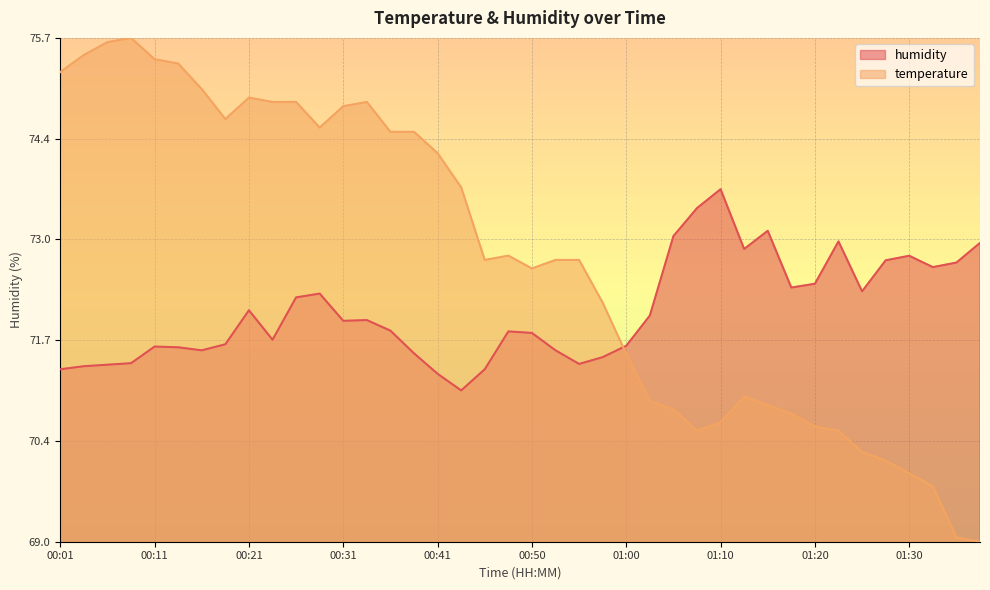

What is the difference between the second highest and second lowest values in the temperature series?

6.5